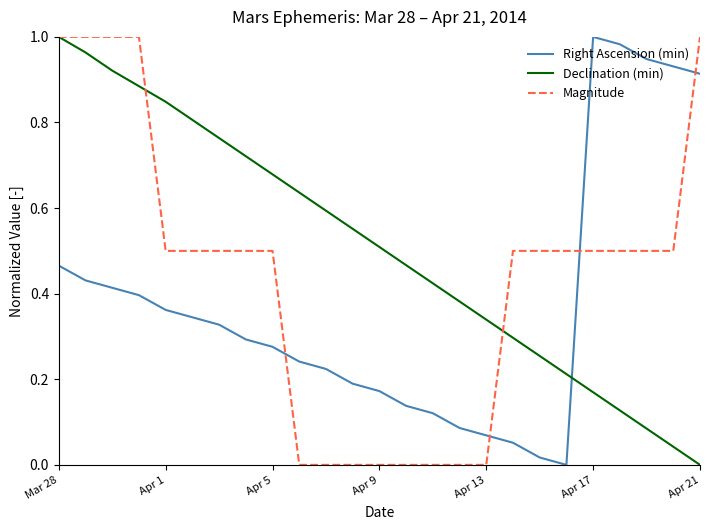

At how many categories does at least one series exceed 0?

25